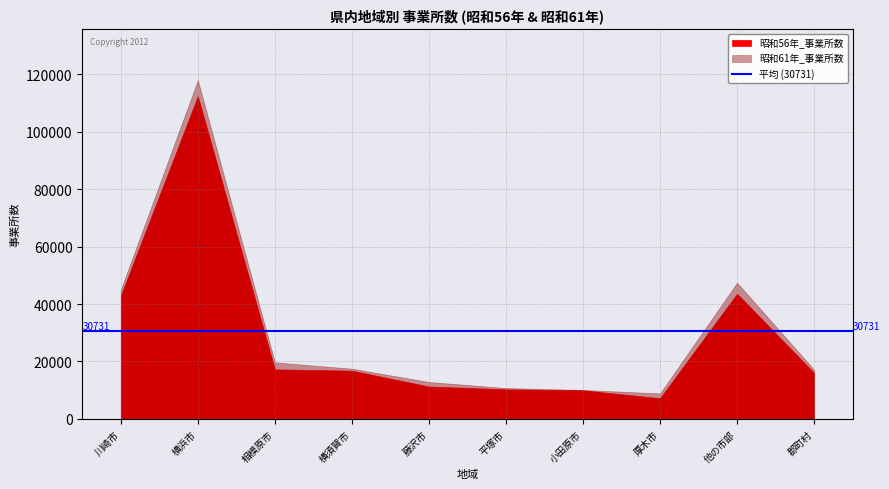

Which has a higher value, 藤沢市 or 小田原市?

藤沢市